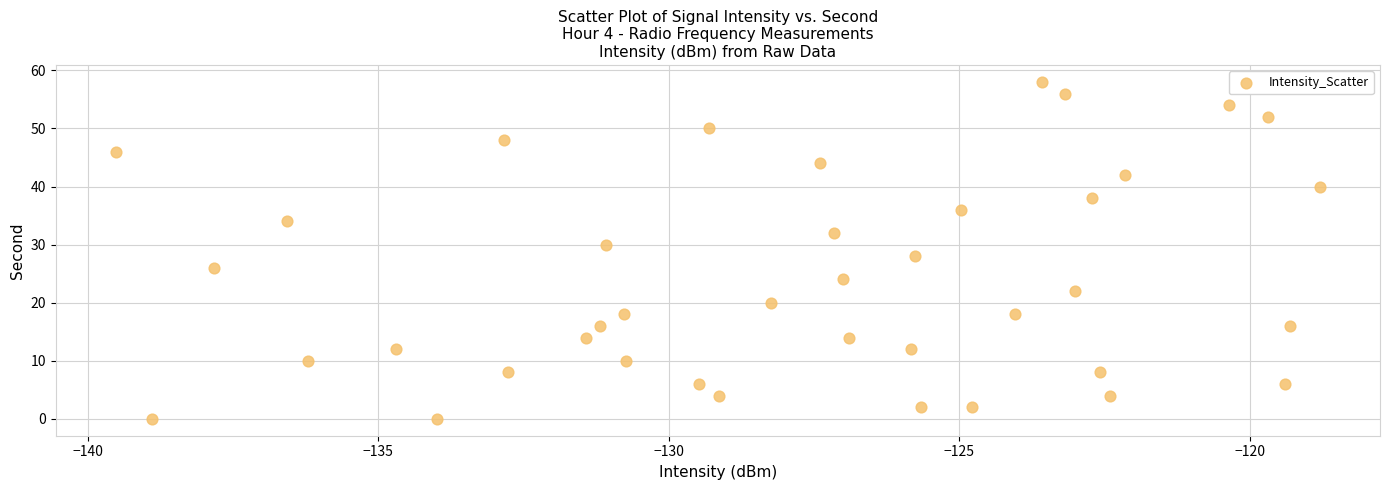

What is the range of Y values (max minus min)?

58